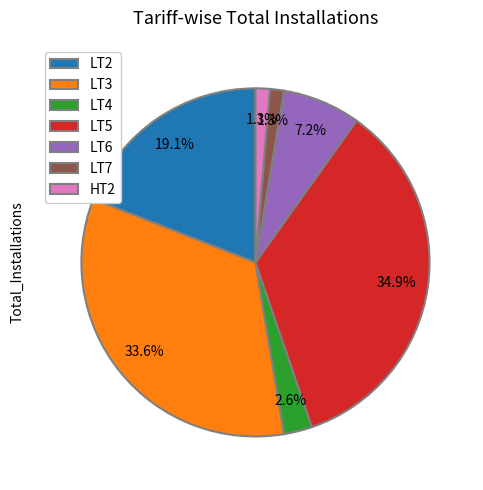

Is there a majority slice in this chart?

No